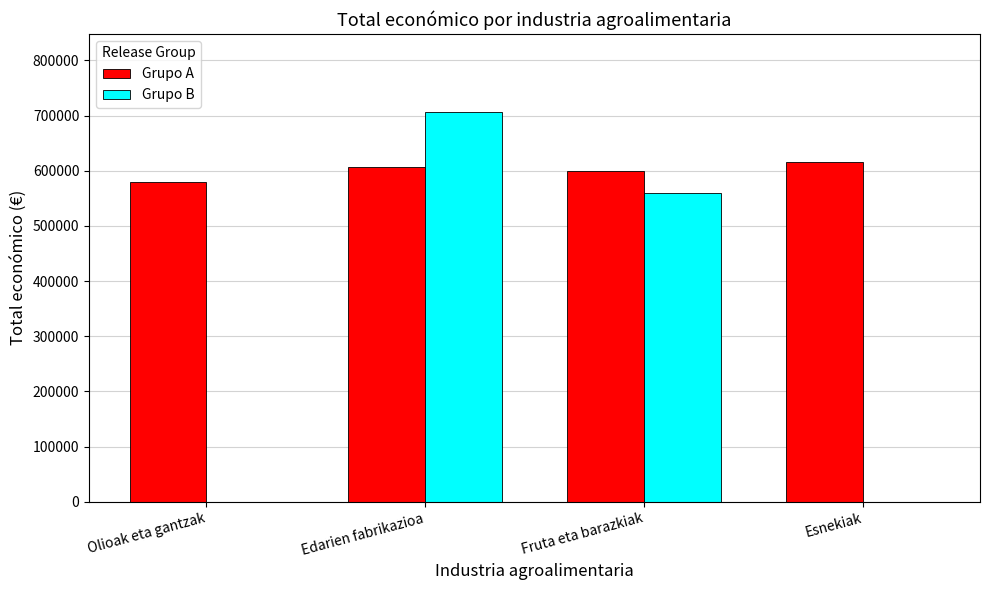

The value of Grupo B at Esnekiak is -392800. True or false?

False